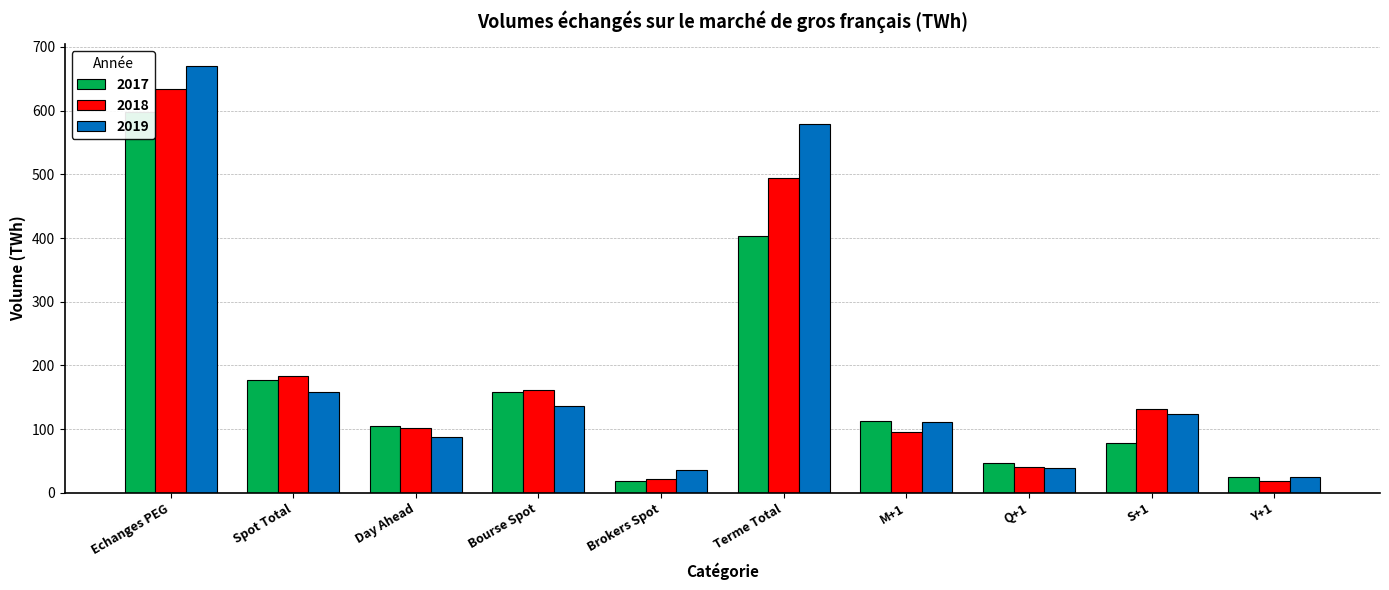

How many groups of bars are there?

10